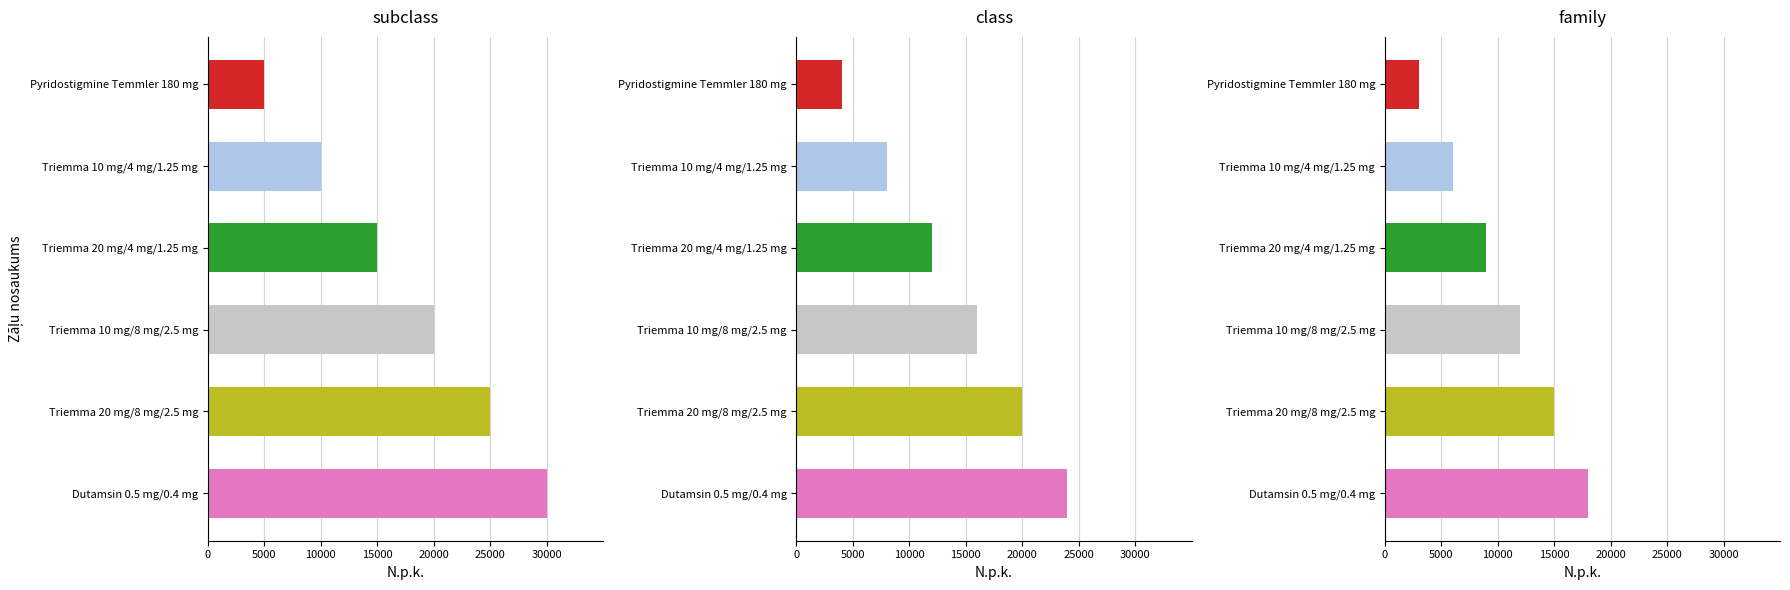

Which has a higher value, Triemma 20 mg/8 mg/2.5 mg or Triemma 20 mg/4 mg/1.25 mg?

Triemma 20 mg/8 mg/2.5 mg